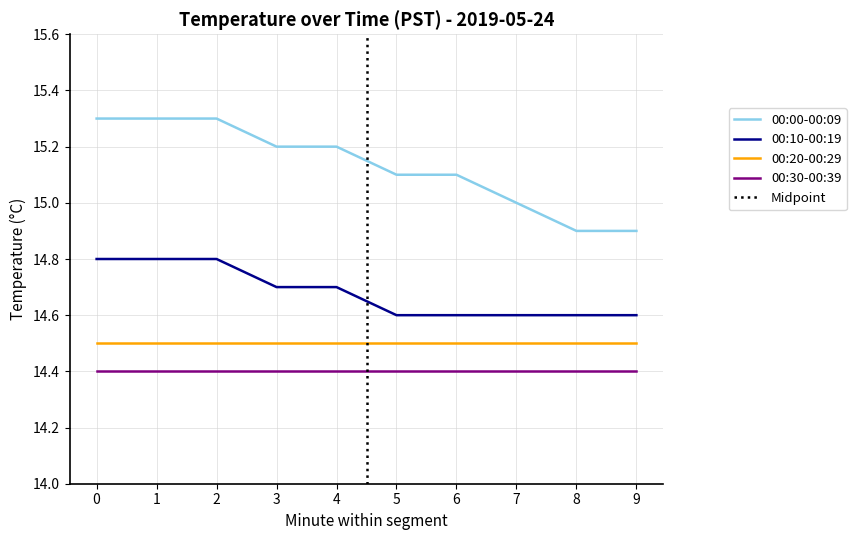

Which series changed the most between 3 and 7?

00:00-00:09